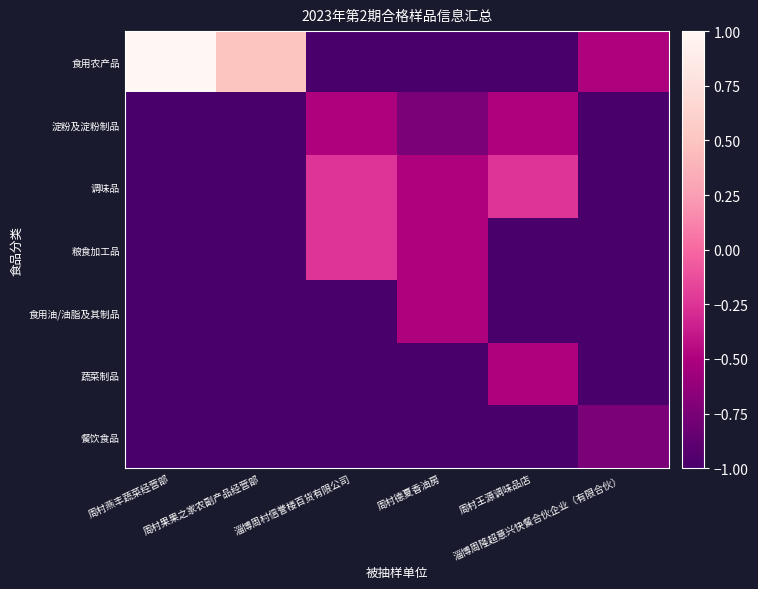

Which series has the largest total across all categories?

食用农产品